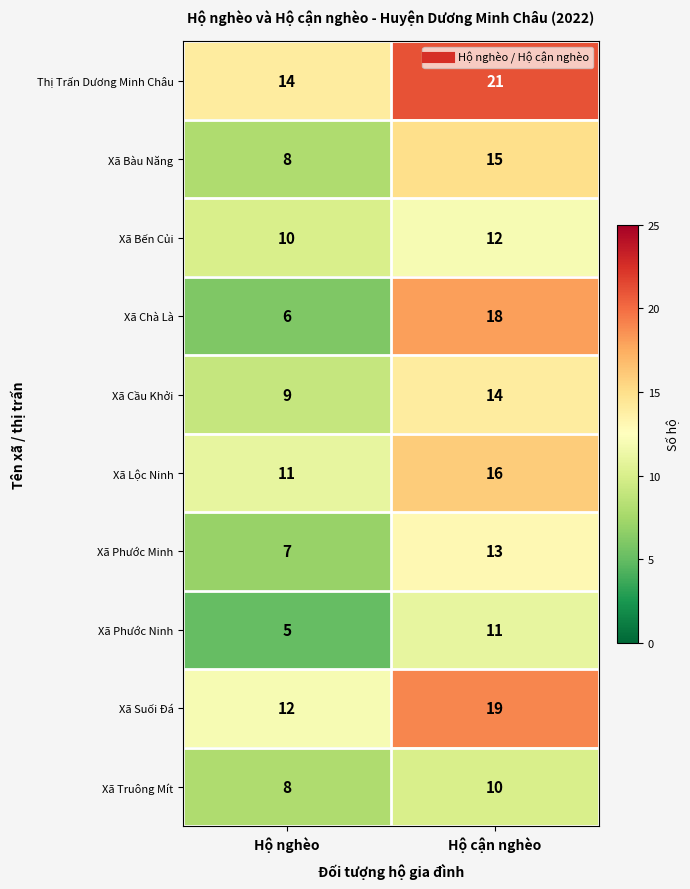

Reading left to right, list all the values displayed in this chart.

Thị Trấn Dương Minh Châu: Hộ nghèo=14	Hộ cận nghèo=21
Xã Bàu Năng: Hộ nghèo=8	Hộ cận nghèo=15
Xã Bến Củi: Hộ nghèo=10	Hộ cận nghèo=12
Xã Chà Là: Hộ nghèo=6	Hộ cận nghèo=18
Xã Cầu Khởi: Hộ nghèo=9	Hộ cận nghèo=14
Xã Lộc Ninh: Hộ nghèo=11	Hộ cận nghèo=16
Xã Phước Minh: Hộ nghèo=7	Hộ cận nghèo=13
Xã Phước Ninh: Hộ nghèo=5	Hộ cận nghèo=11
Xã Suối Đá: Hộ nghèo=12	Hộ cận nghèo=19
Xã Truông Mít: Hộ nghèo=8	Hộ cận nghèo=10